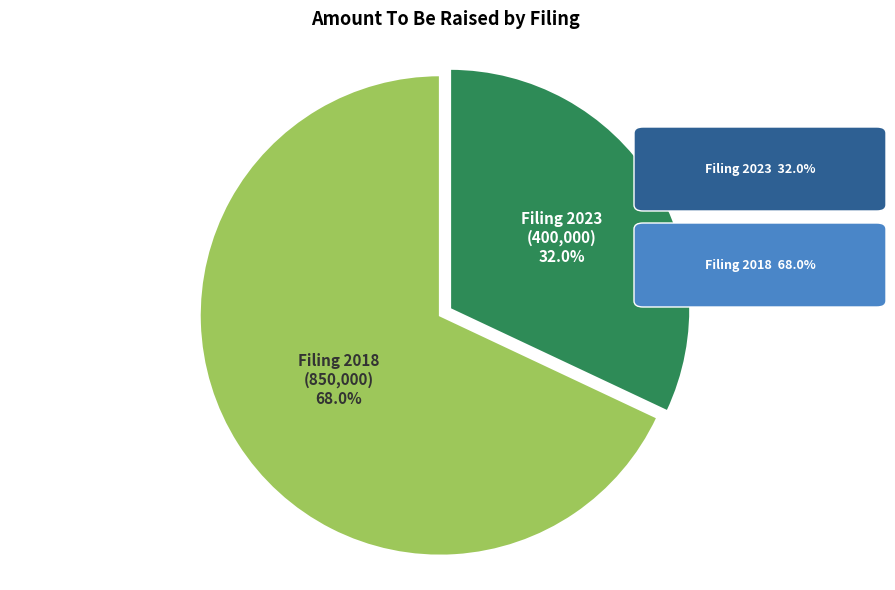

What is the ratio of the value at Filing 2018 (850,000) to the value at Filing 2023 (400,000)?

2.1